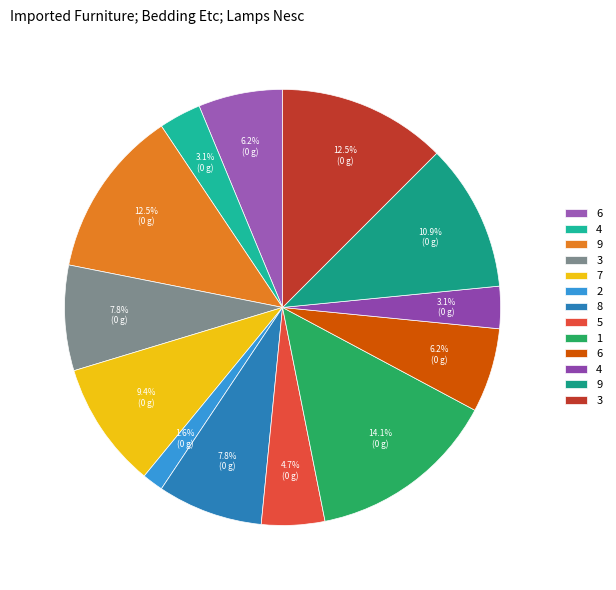

How many slices are in this pie chart?

13